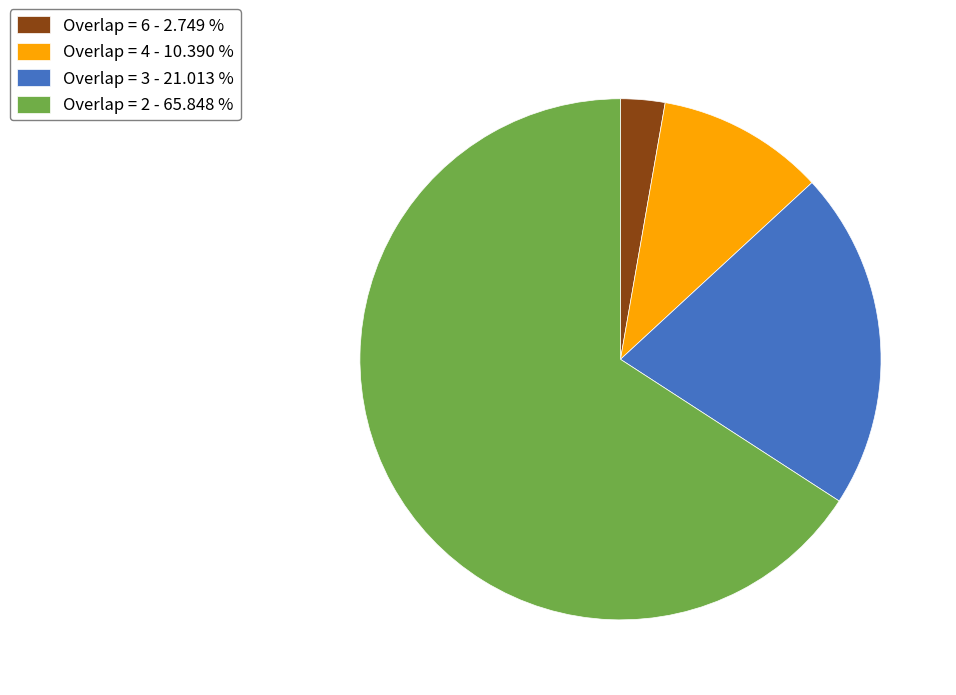

Between Overlap = 2 - 65.848 % and Overlap = 4 - 10.390 %, which is larger?

Overlap = 2 - 65.848 %